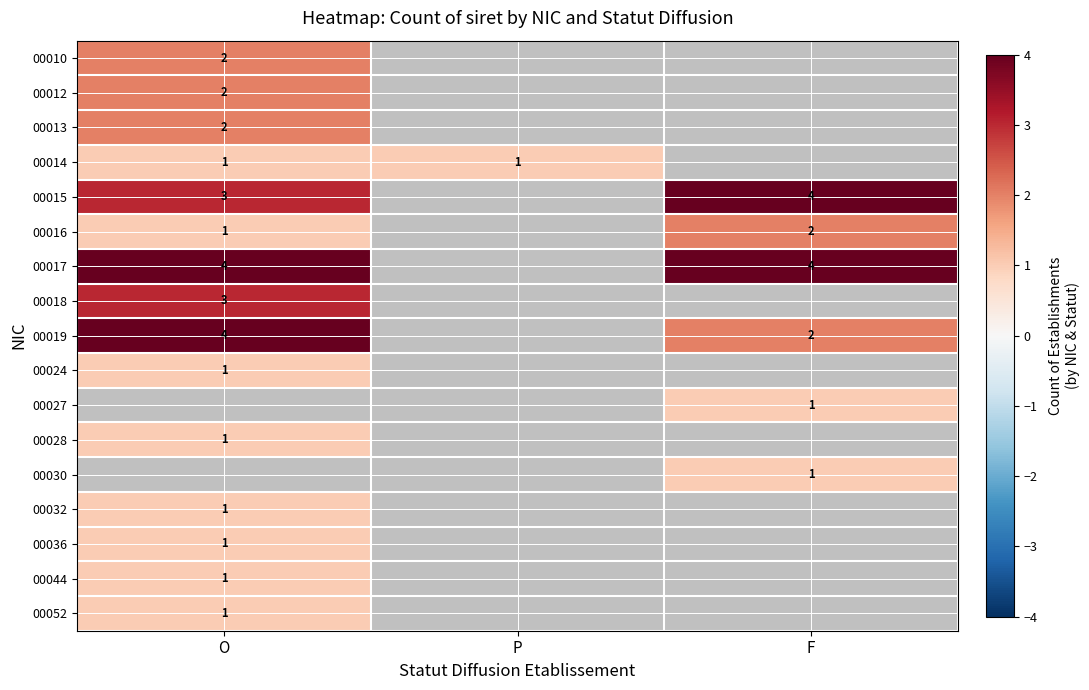

The value of 00032 at O is 1. True or false?

True